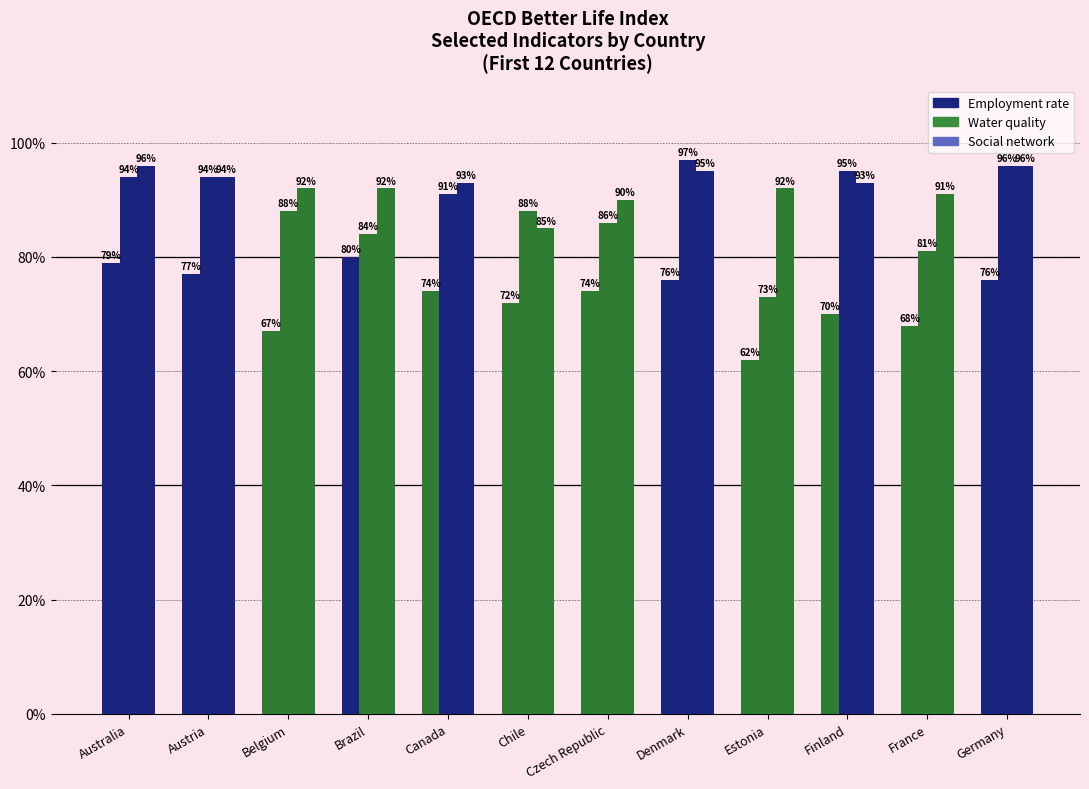

Does the chart contain any negative values?

No